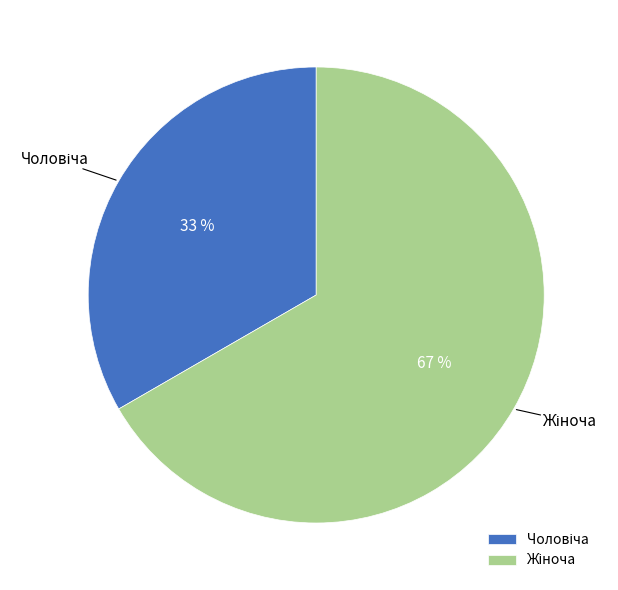

Count the number of slices in the pie.

2